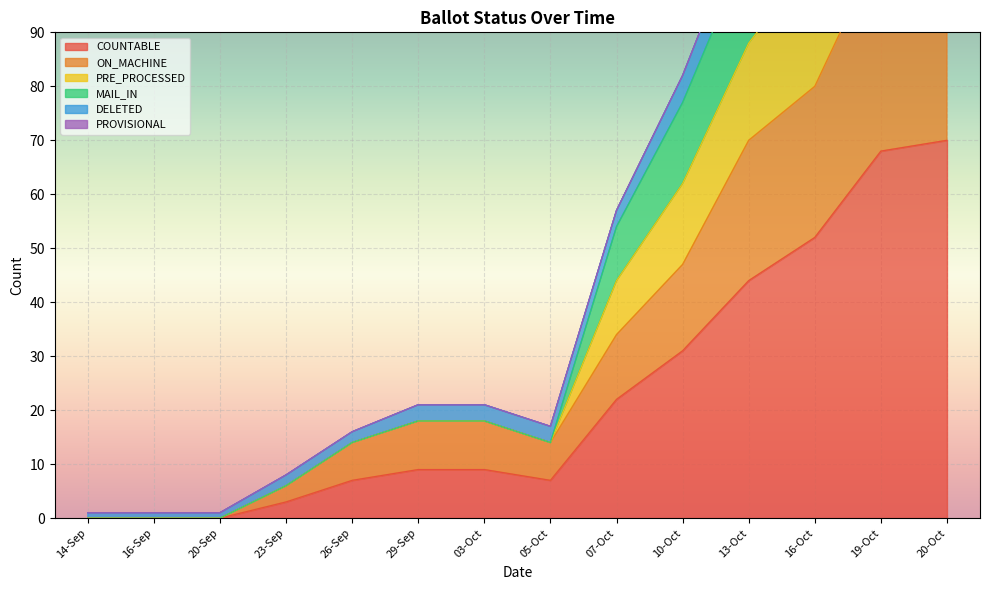

True or false: MAIL_IN and ON_MACHINE cross at least once.

False